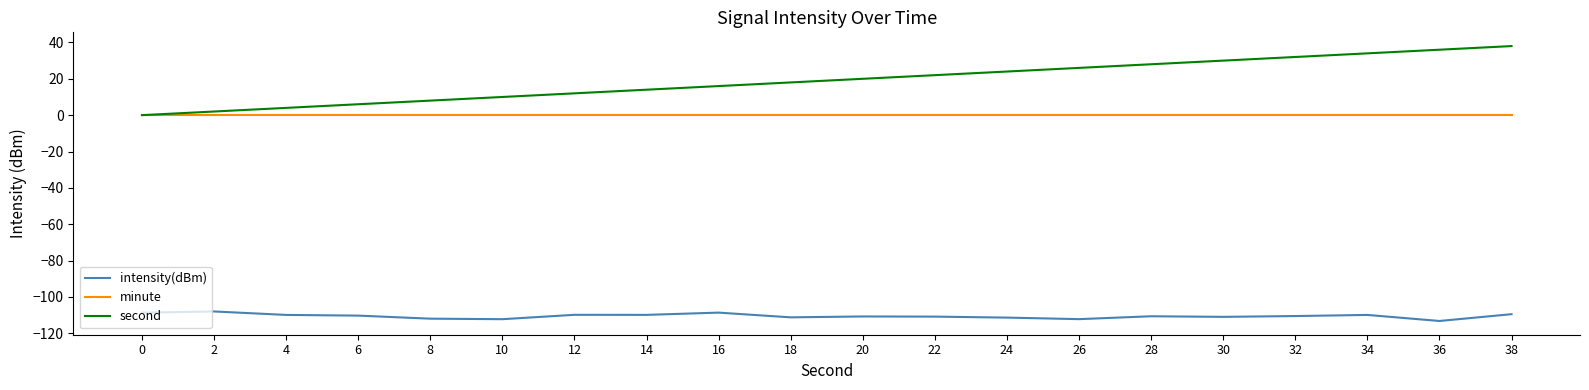

True or false: second has a value of 18.0 at 18.

True